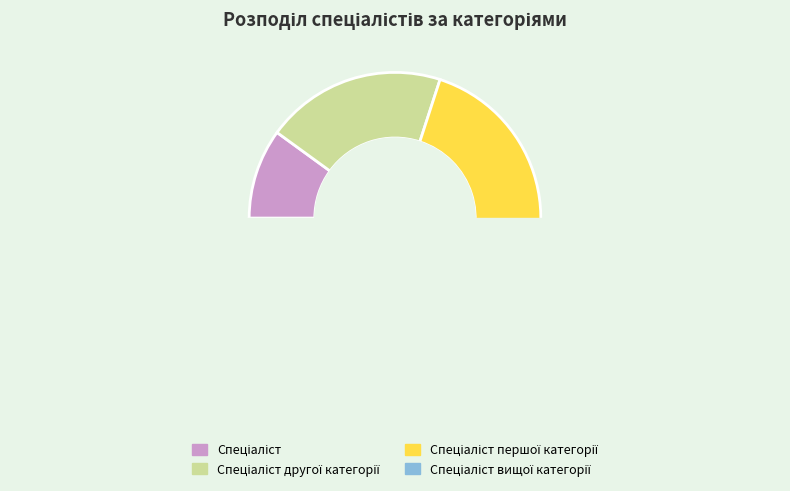

True or false: Спеціаліст accounts for 10% of the total.

True